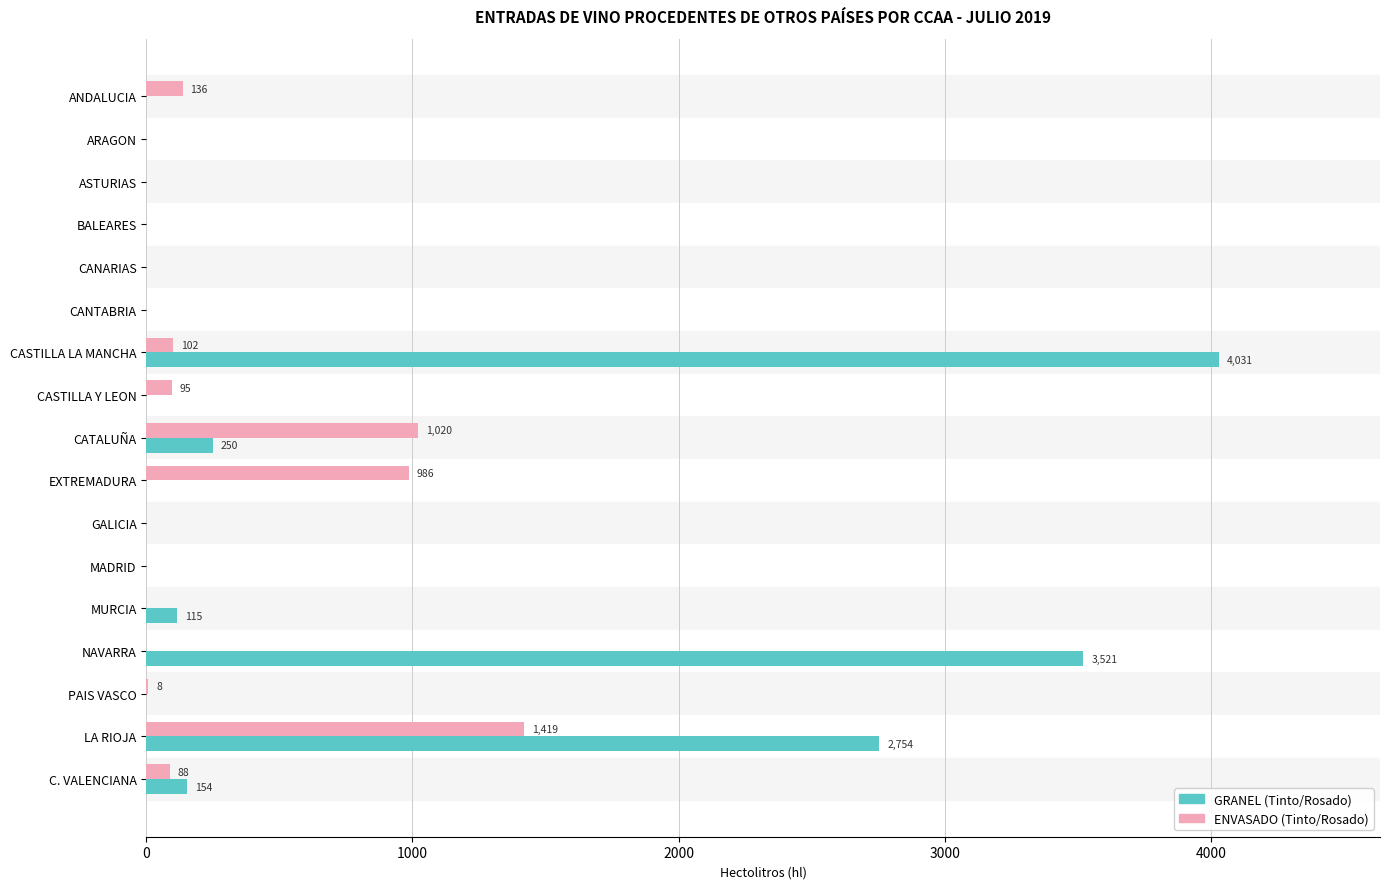

What is the sum of the GRANEL (Tinto/Rosado) values at CASTILLA LA MANCHA and ASTURIAS?

4031